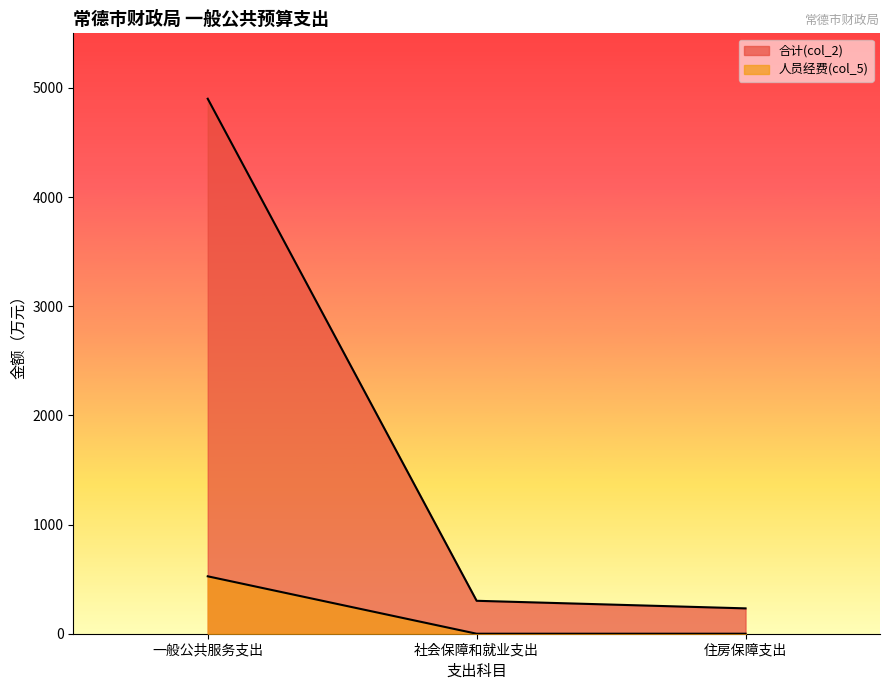

Which series has the largest total across all categories?

合计(col_2)